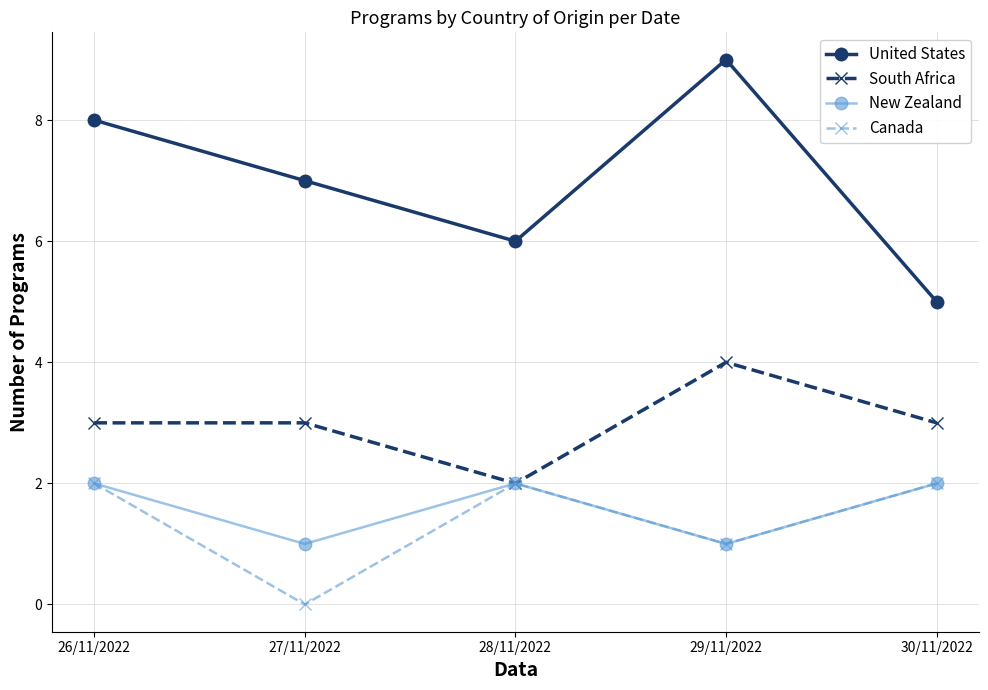

Does the chart have visible grid lines?

Yes